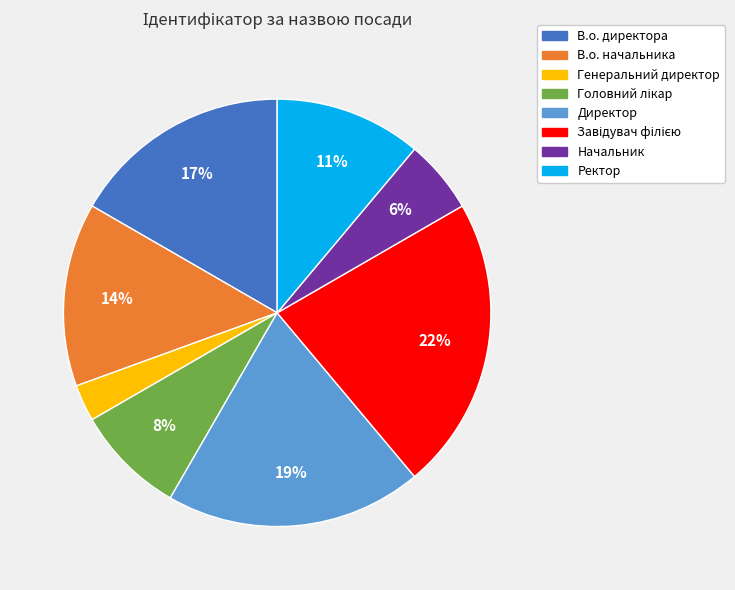

What percentage is the В.о. директора slice, to the nearest percent?

17%